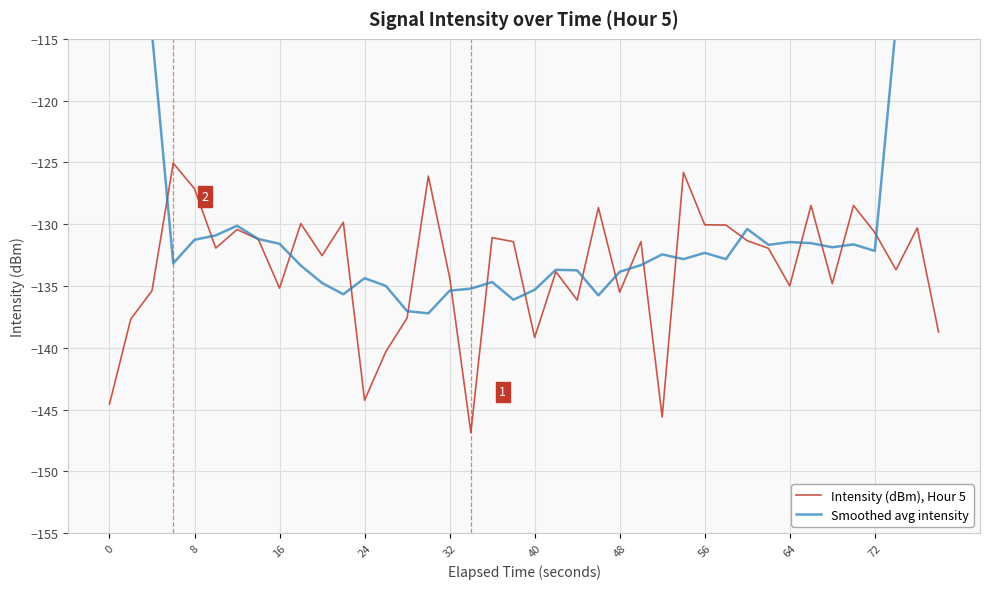

How many series are shown in this chart?

2